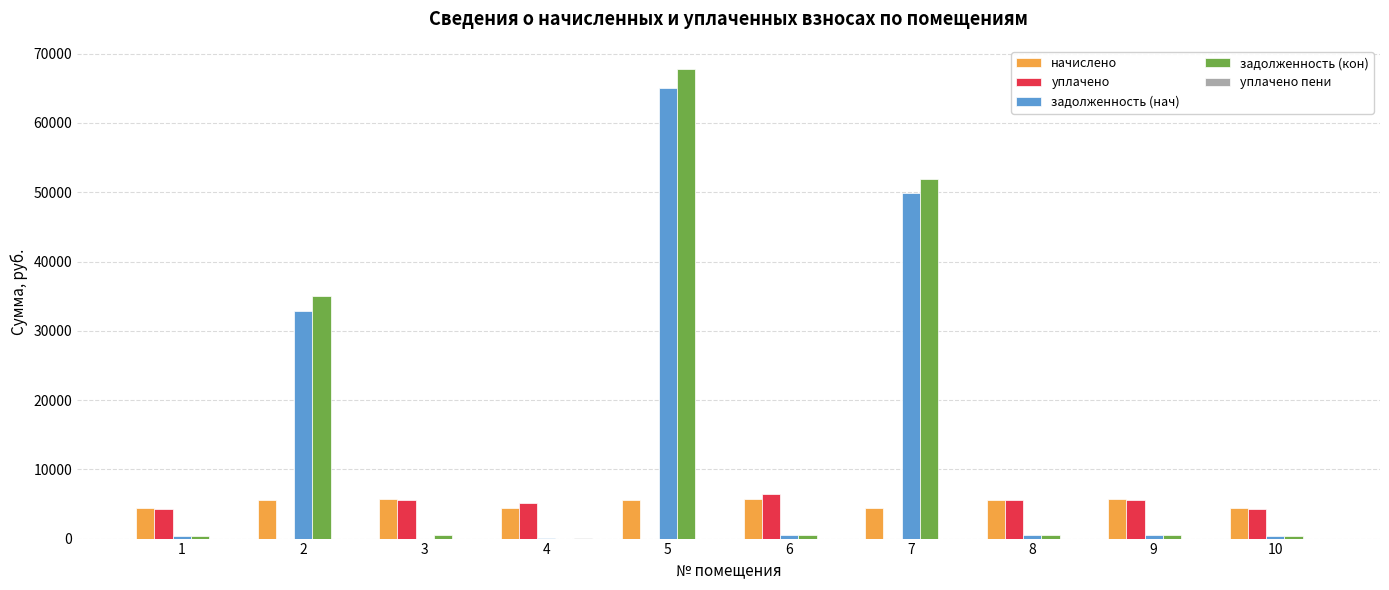

Where is задолженность (нач) nearest to the value 32508?

2